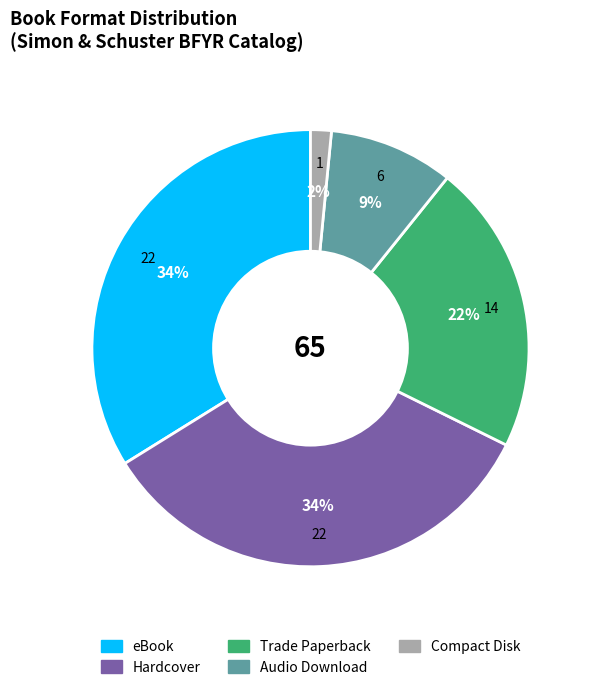

What is the ratio of the value at Audio Download to the value at Hardcover?

0.3